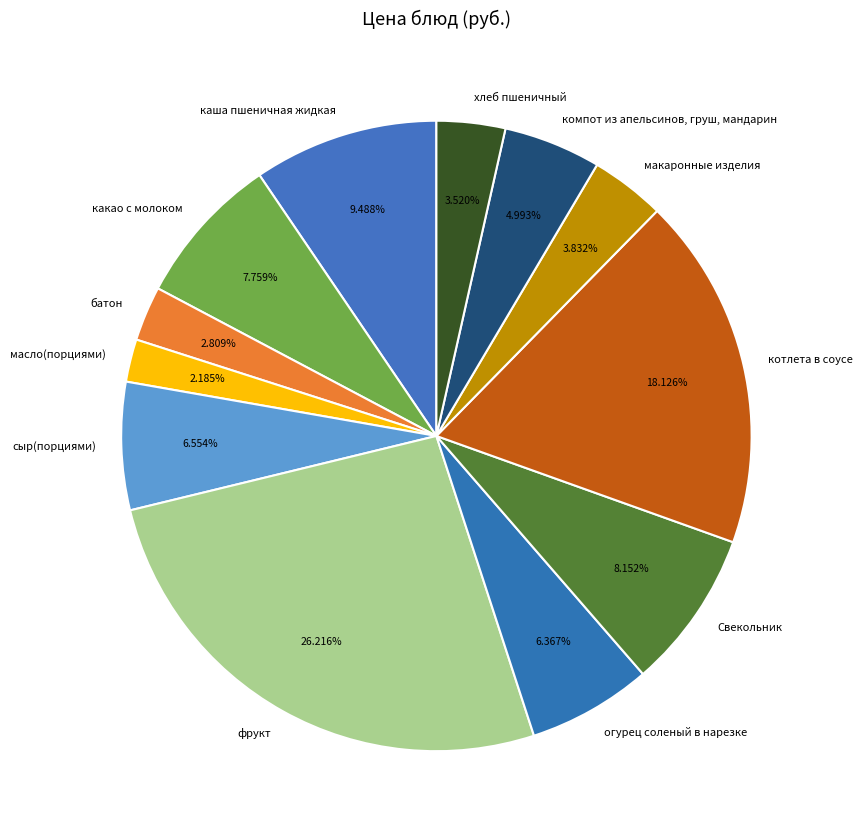

What percentage is NOT represented by каша пшеничная жидкая?

90.5%